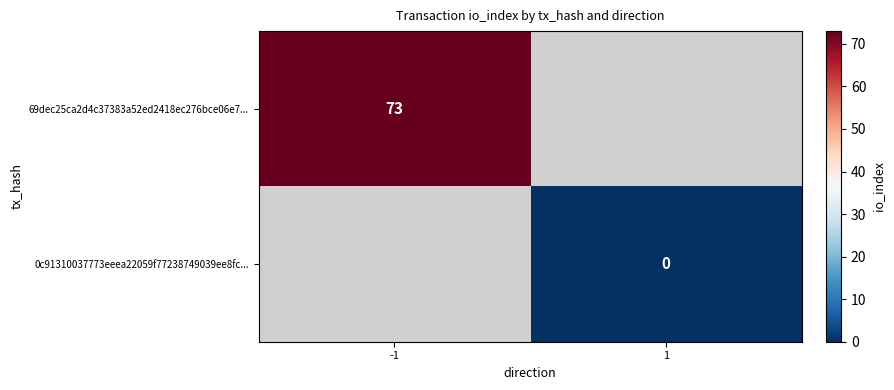

The value of 69dec25ca2d4c37383a52ed2418ec276bce06e7... at -1 is 99.2. True or false?

False